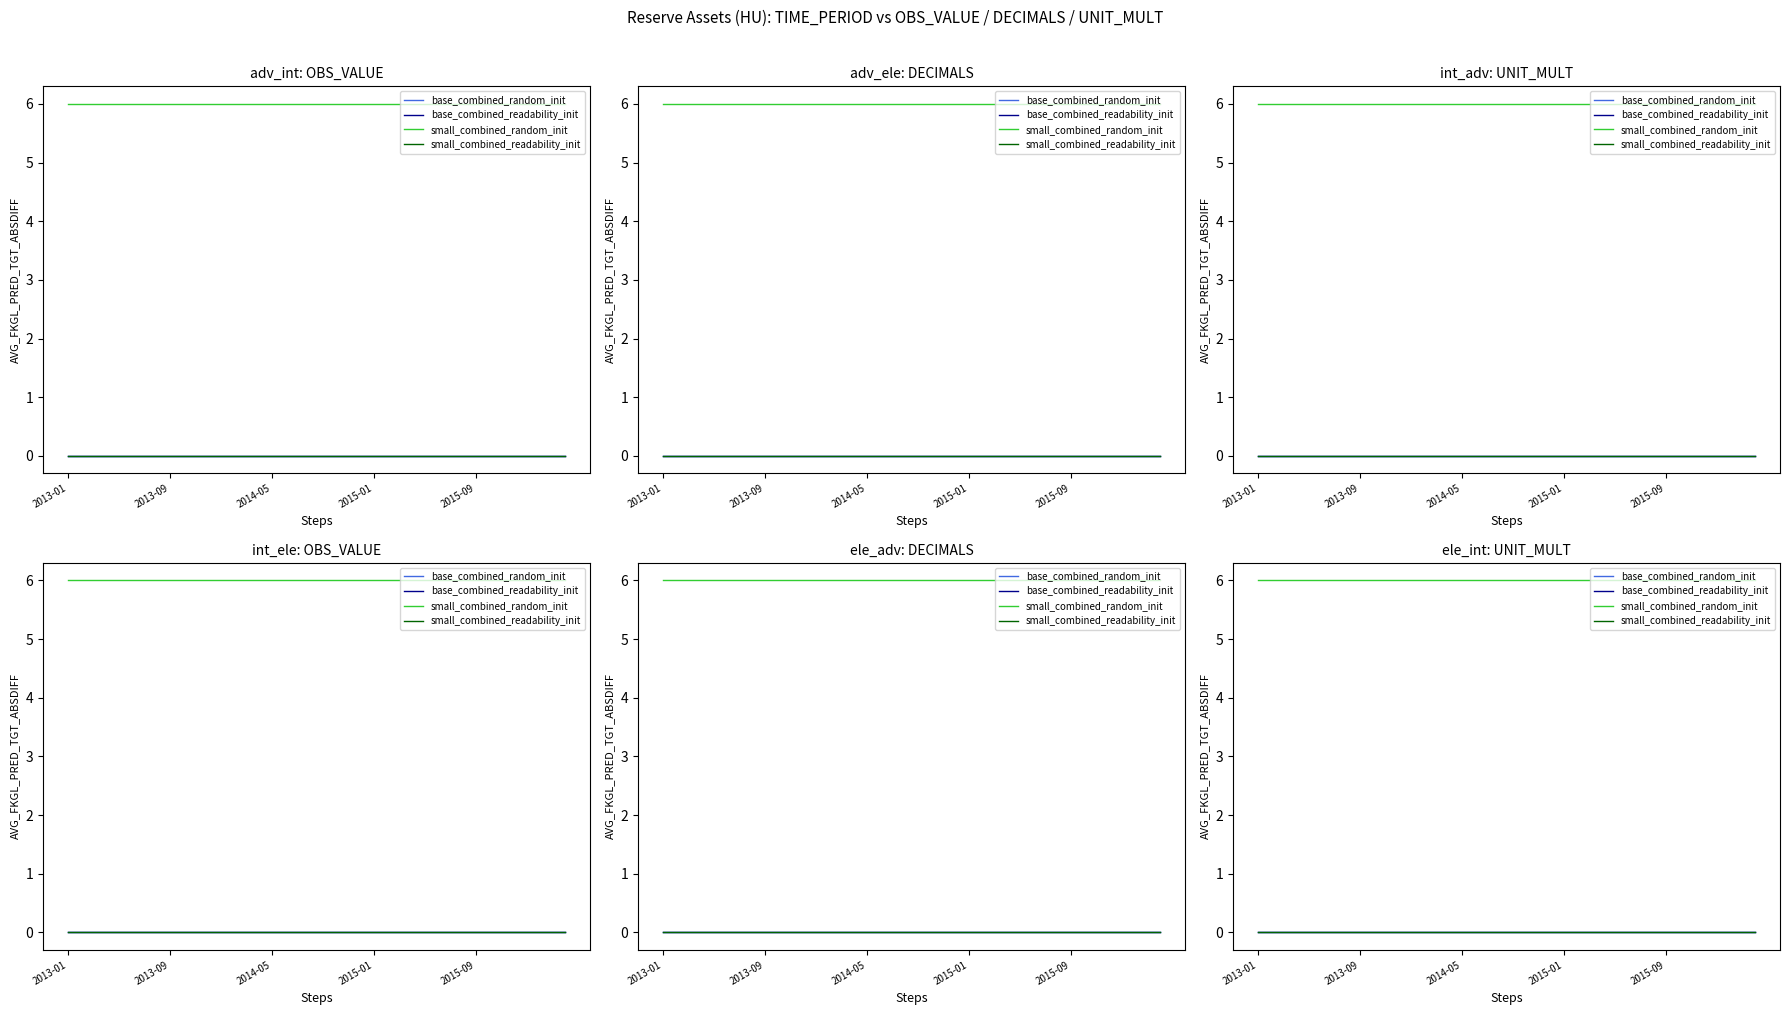

At how many categories does at least one series exceed 1?

40